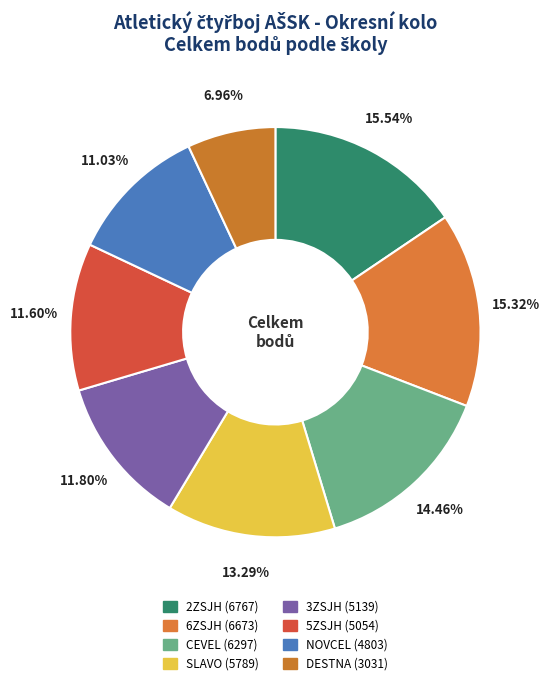

Is it true that 5ZSJH is 1% of the pie?

False